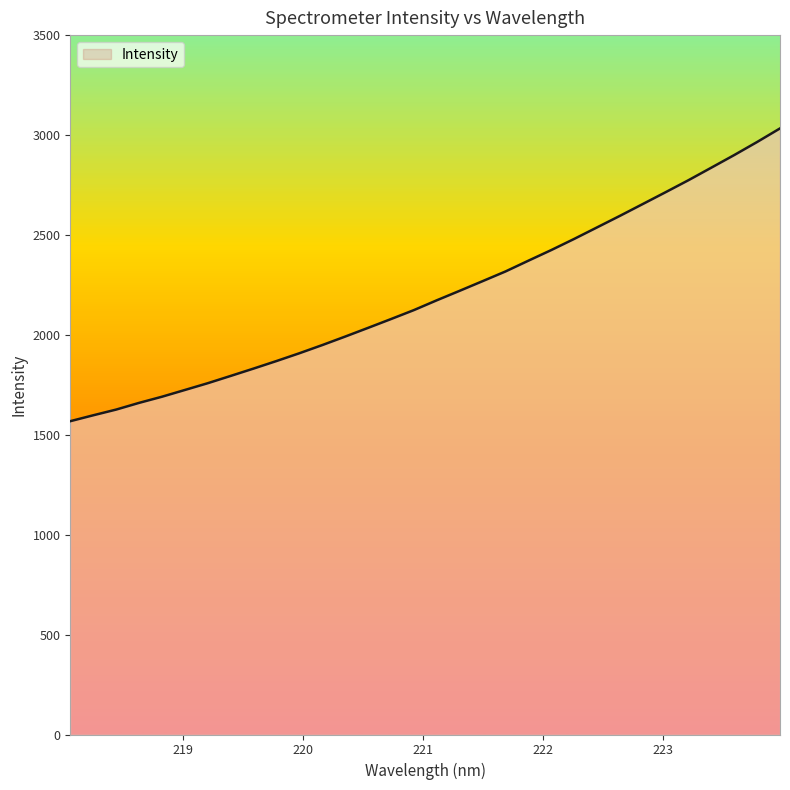

What is the difference between the maximum and minimum values?

1465.2